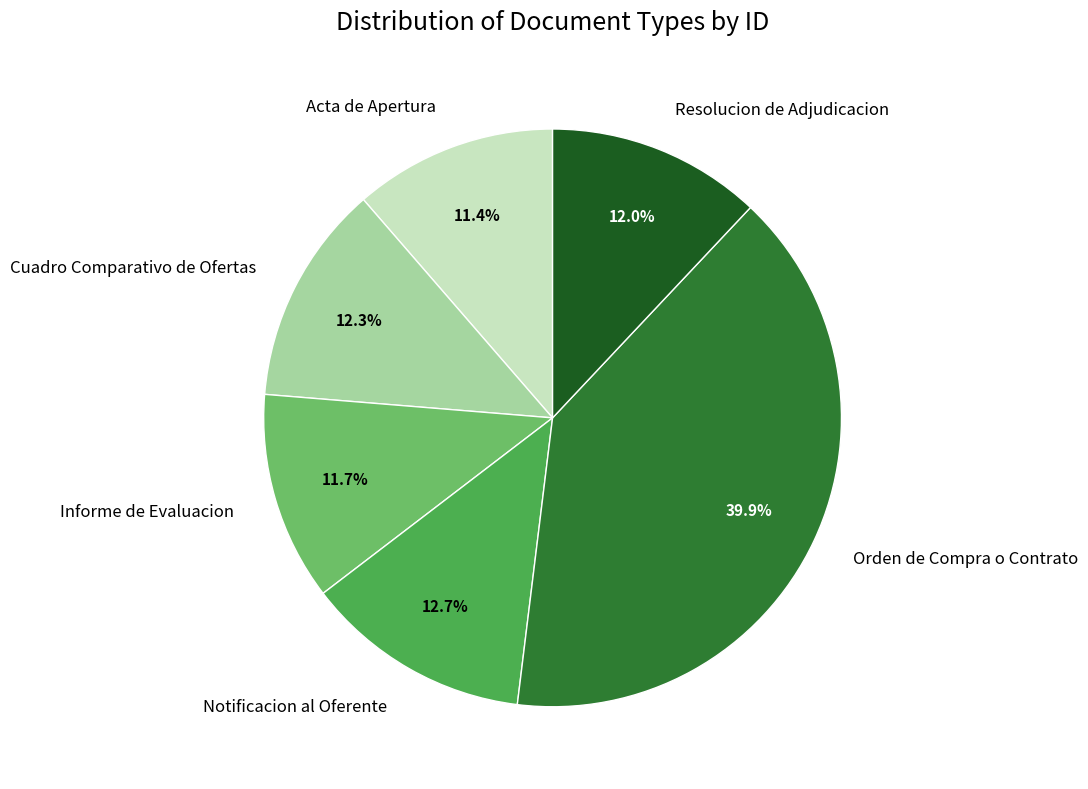

What percentage is the Acta de Apertura slice, to the nearest percent?

11%